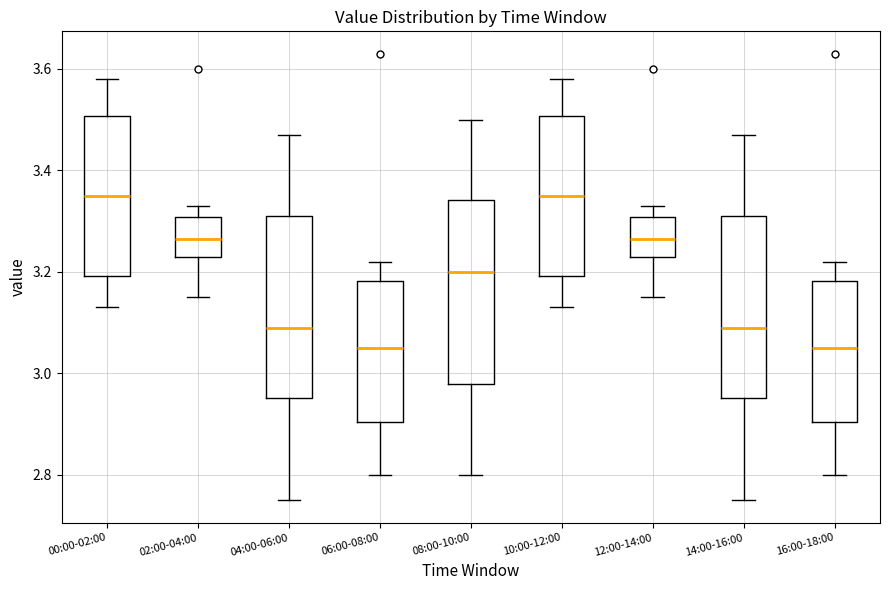

Reading left to right, read every box against the y-axis: the position of its median line, the range the box covers, and the ends of its whiskers. The values are not printed on the chart, so give them approximately, as read against the axis.

00:00-02:00: median 3.36, box 3.20 to 3.50, whiskers 3.14 to 3.58
02:00-04:00: median 3.26, box 3.24 to 3.30, whiskers 3.16 to 3.34
04:00-06:00: median 3.10, box 2.96 to 3.32, whiskers 2.76 to 3.48
06:00-08:00: median 3.06, box 2.90 to 3.18, whiskers 2.80 to 3.22
08:00-10:00: median 3.20, box 2.98 to 3.34, whiskers 2.80 to 3.50
10:00-12:00: median 3.36, box 3.20 to 3.50, whiskers 3.14 to 3.58
12:00-14:00: median 3.26, box 3.24 to 3.30, whiskers 3.16 to 3.34
14:00-16:00: median 3.10, box 2.96 to 3.32, whiskers 2.76 to 3.48
16:00-18:00: median 3.06, box 2.90 to 3.18, whiskers 2.80 to 3.22